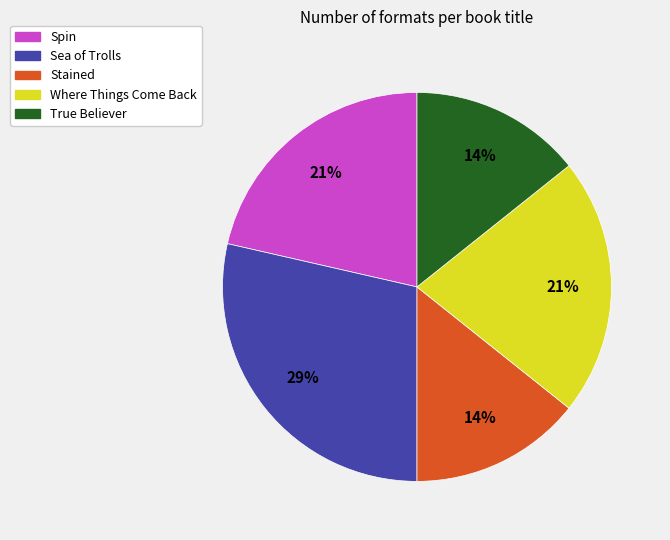

What is the largest slice in the pie chart?

Sea of Trolls